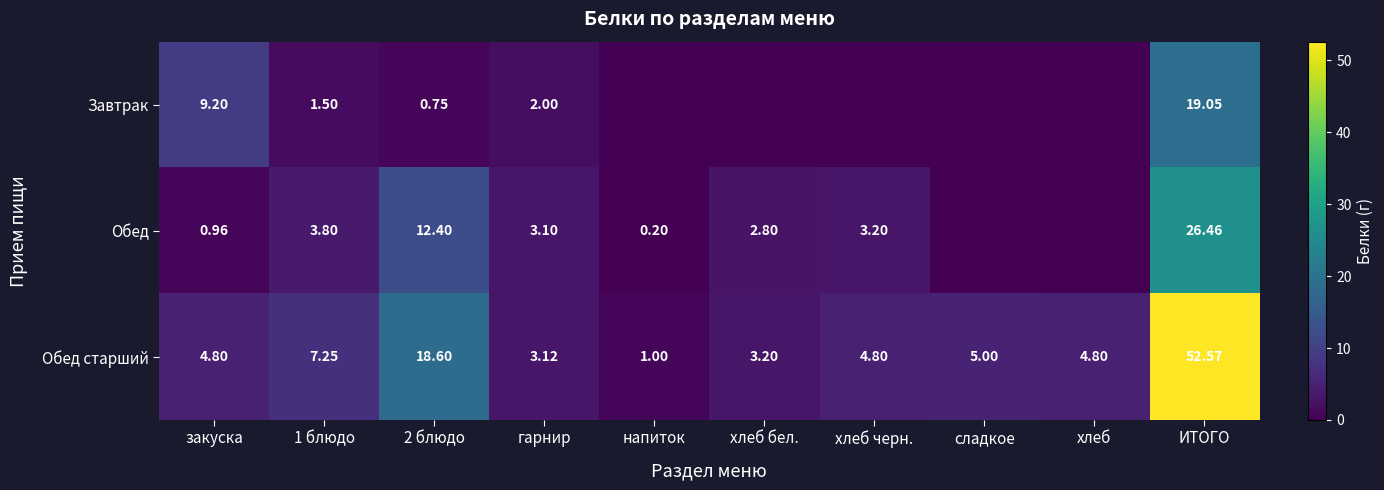

Count the number of categories in the chart.

10